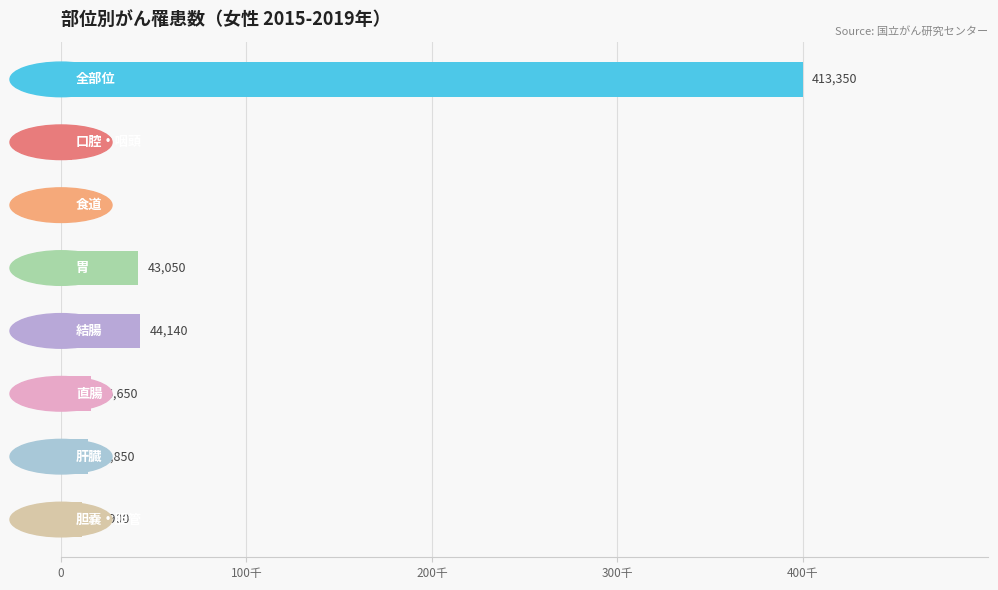

Are the bars grouped side by side (vs. stacked)?

No